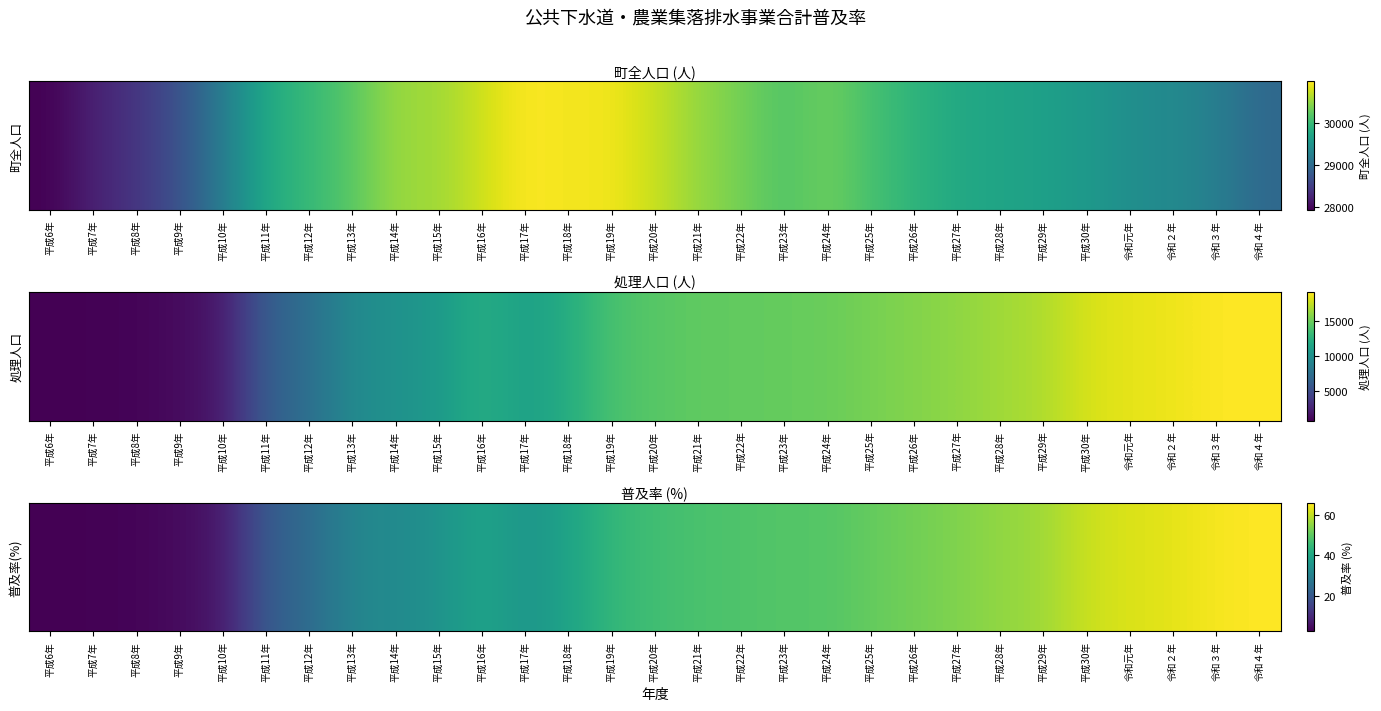

What is the change in value from 平成29年 to 令和４年?

+9.1